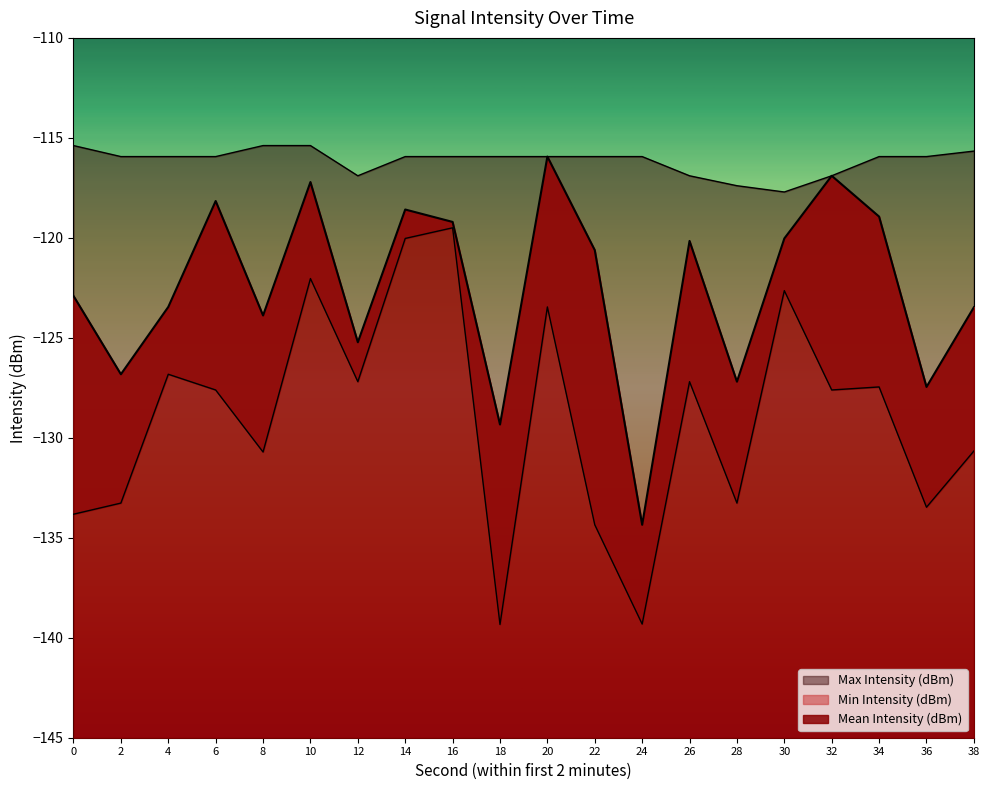

True or false: Max Intensity (dBm) has a value of -115.9 at 6.

True